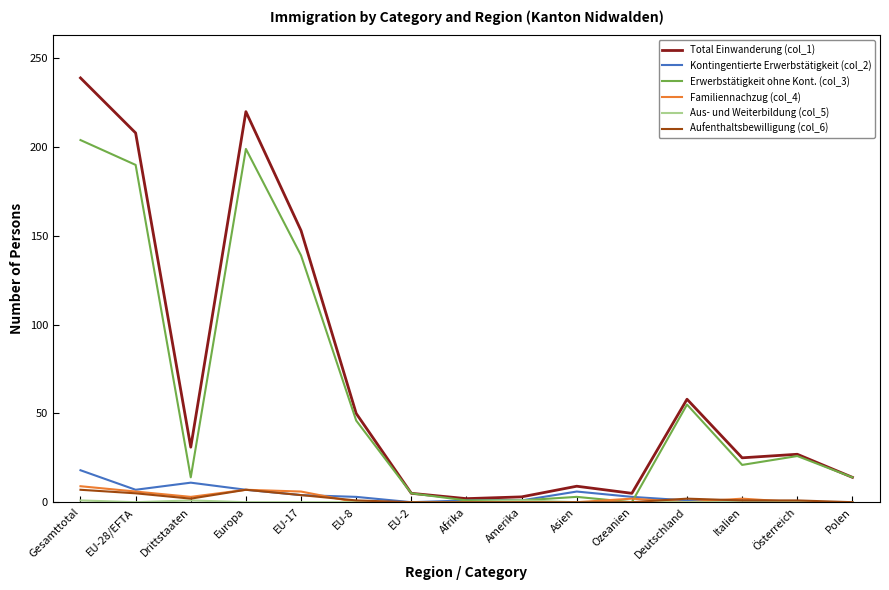

The value of Familiennachzug (col_4) at Amerika is 0. True or false?

True